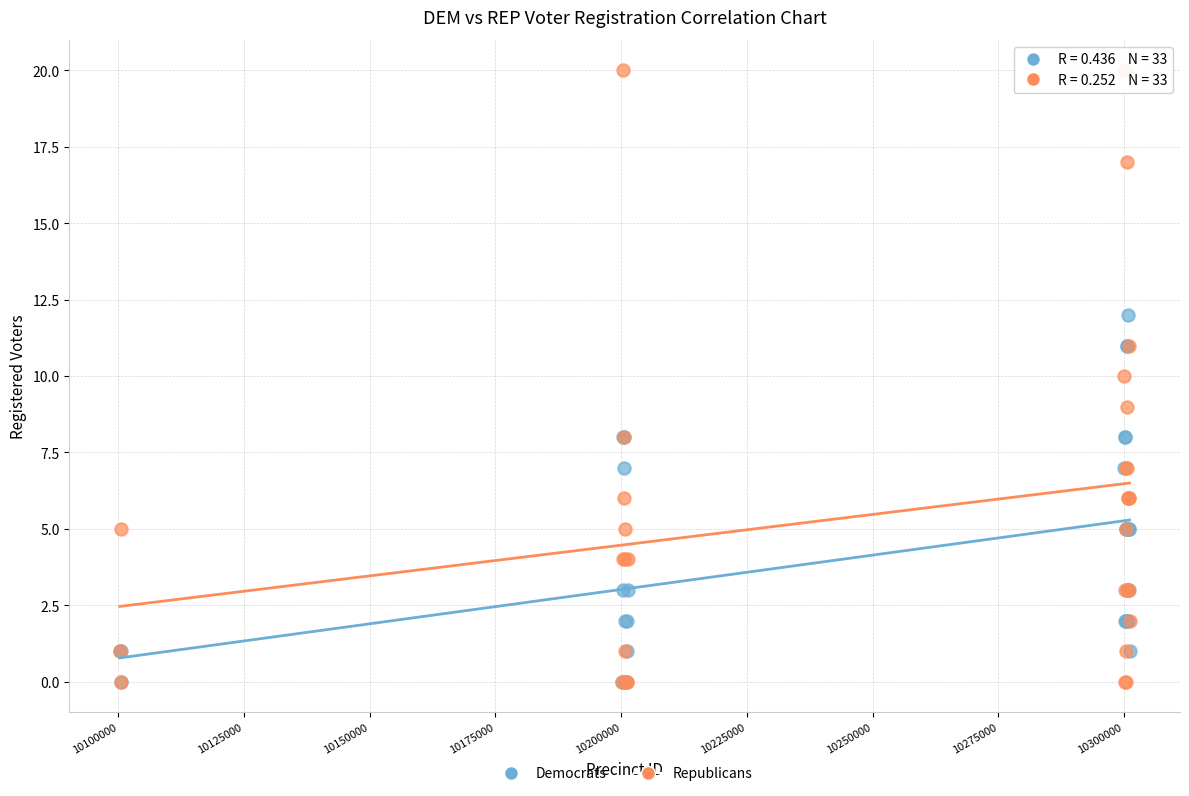

Which series reaches the maximum Y coordinate?

Republicans